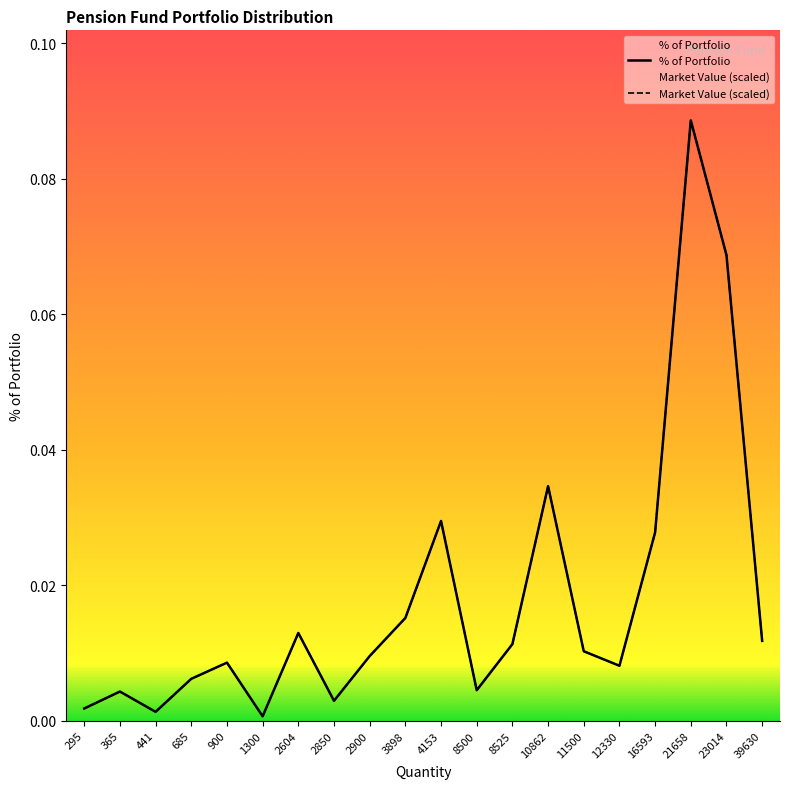

The value of % of Portfolio at 365 is 0.0. True or false?

True